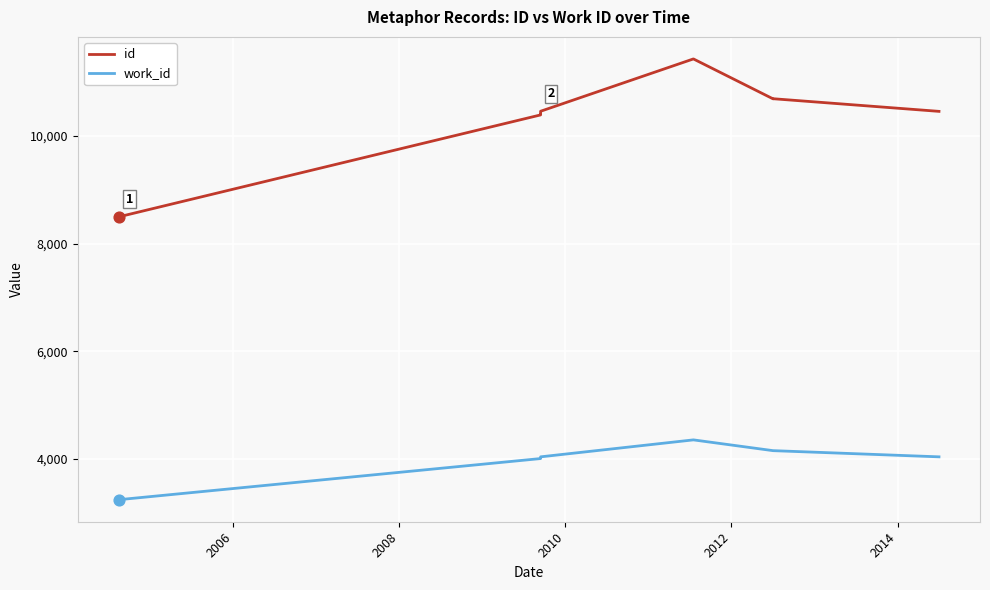

Which series reaches the minimum Y coordinate?

work_id